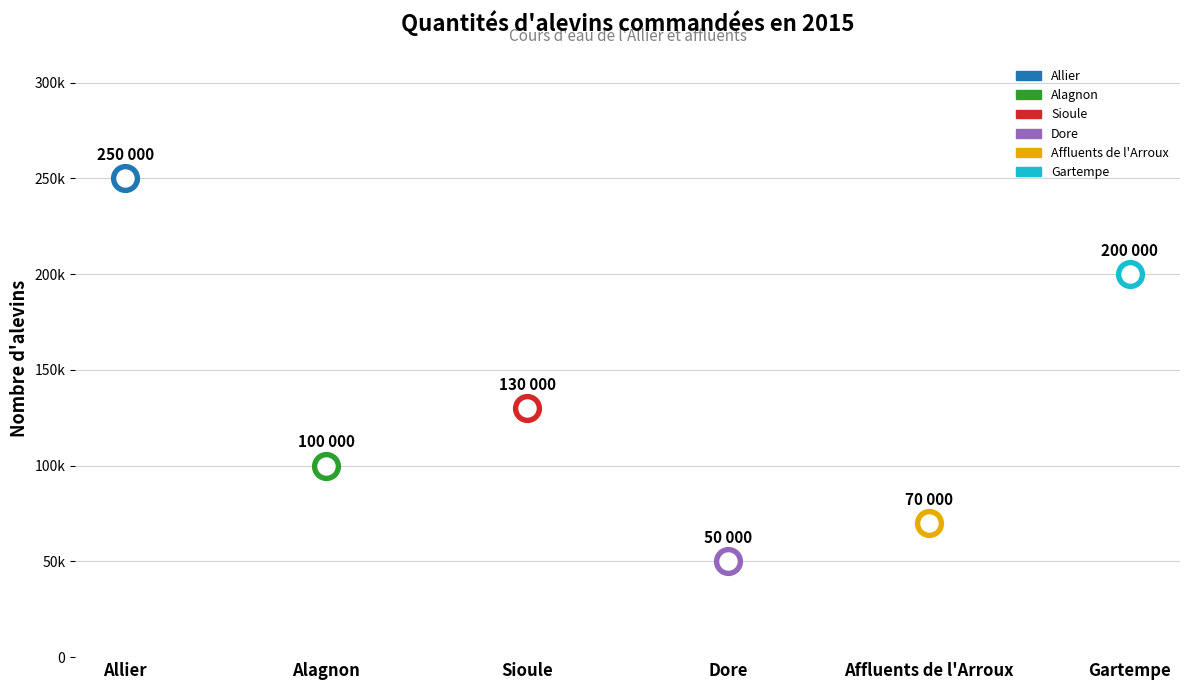

Between Alagnon and Dore, which is larger?

Alagnon